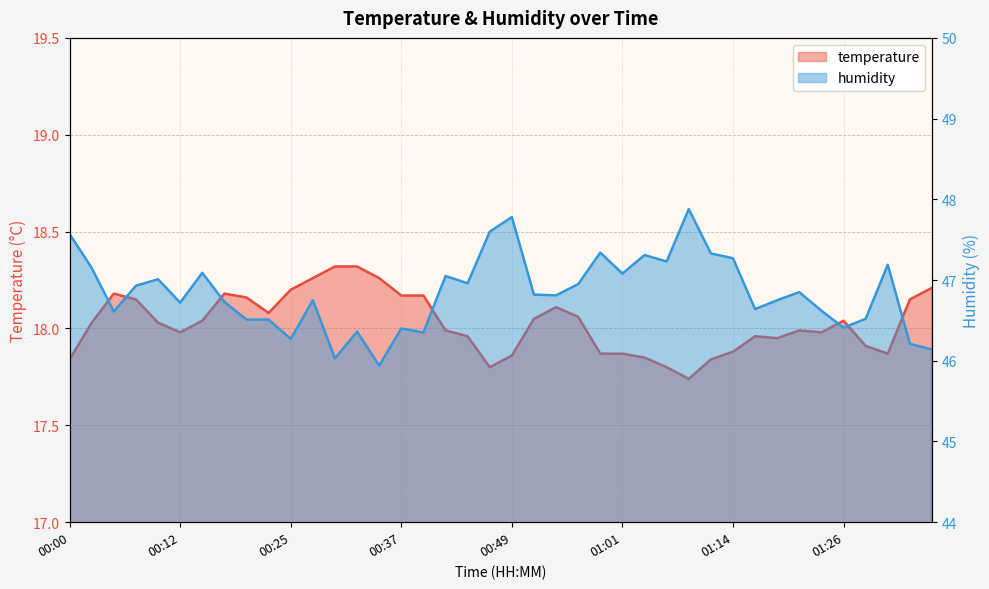

What is the difference between the maximum and minimum values in the humidity series?

1.9